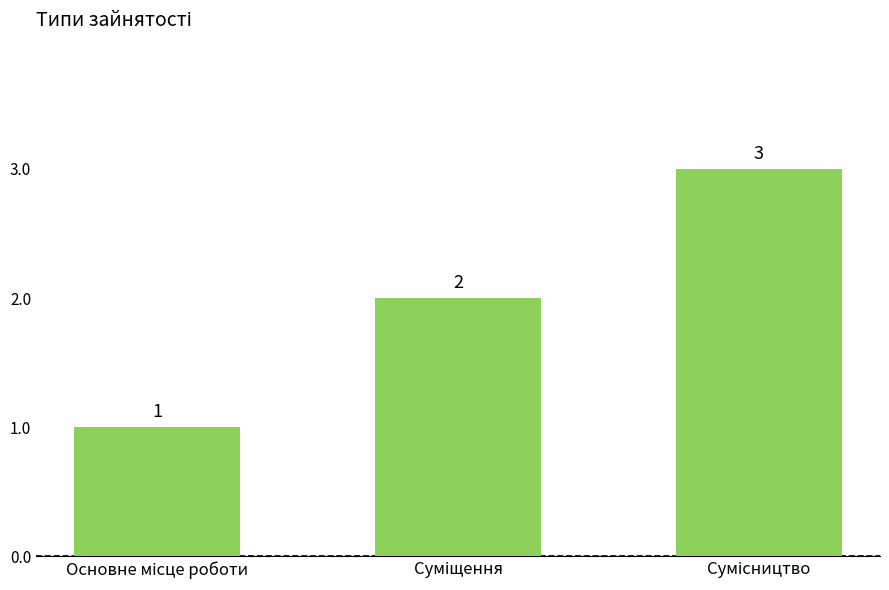

What is the value of the 1st bar from the left?

1